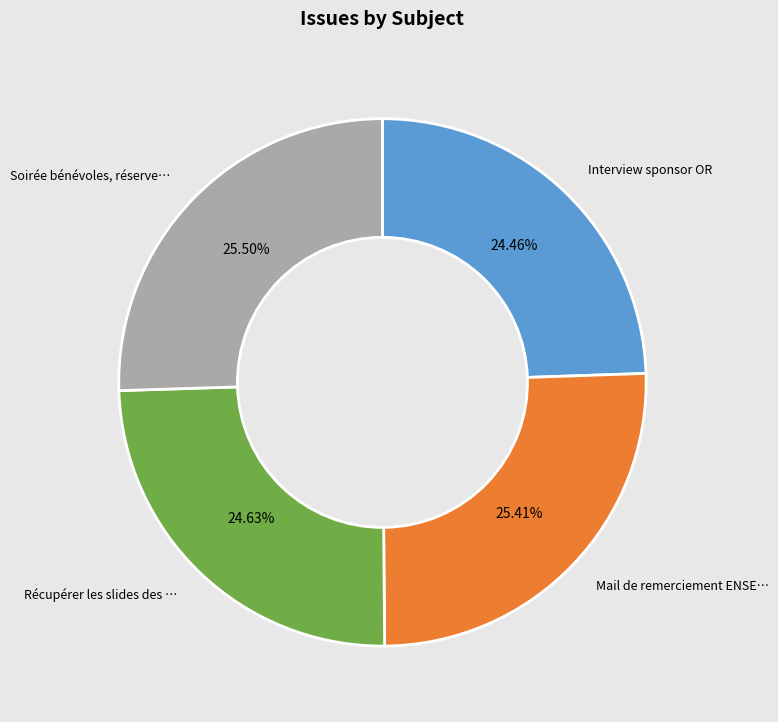

Is there a majority slice in this chart?

No